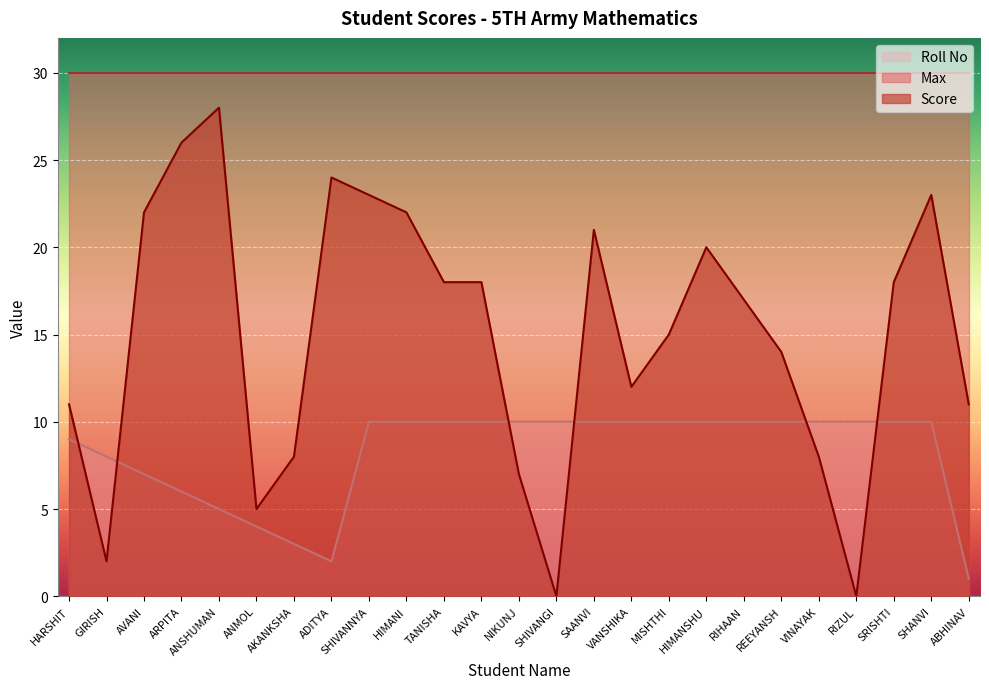

Where do Roll No and Score first cross each other?

HARSHIT and GIRISH